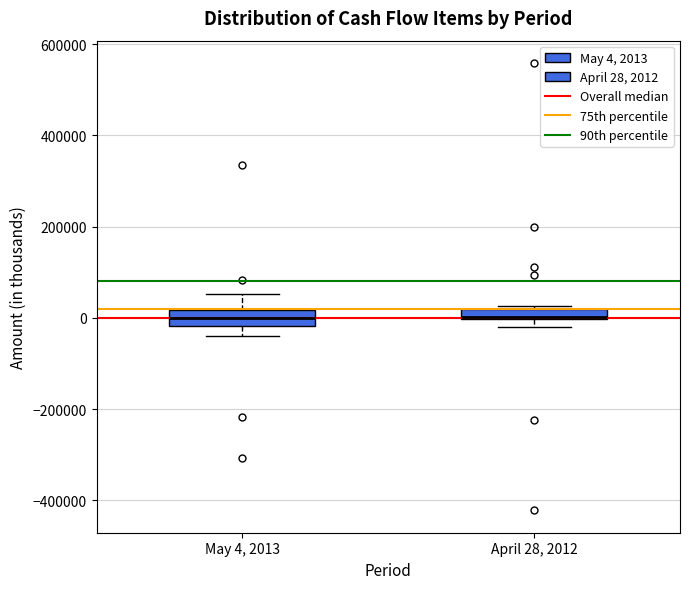

Where is the upper edge of the box for April 28, 2012 on the y-axis? The values are not printed on the chart, so give them approximately, as read against the axis.

20000